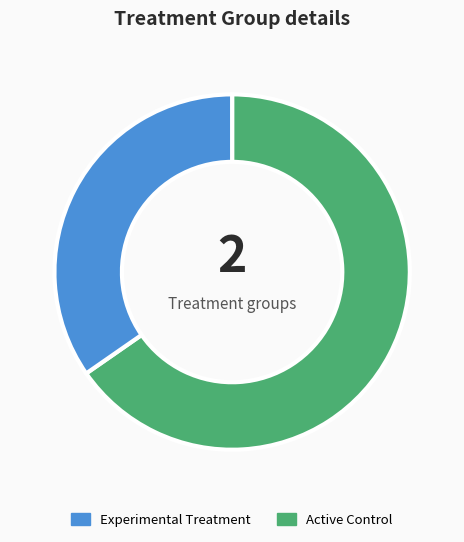

Is there any slice that represents more than half of the pie?

Yes